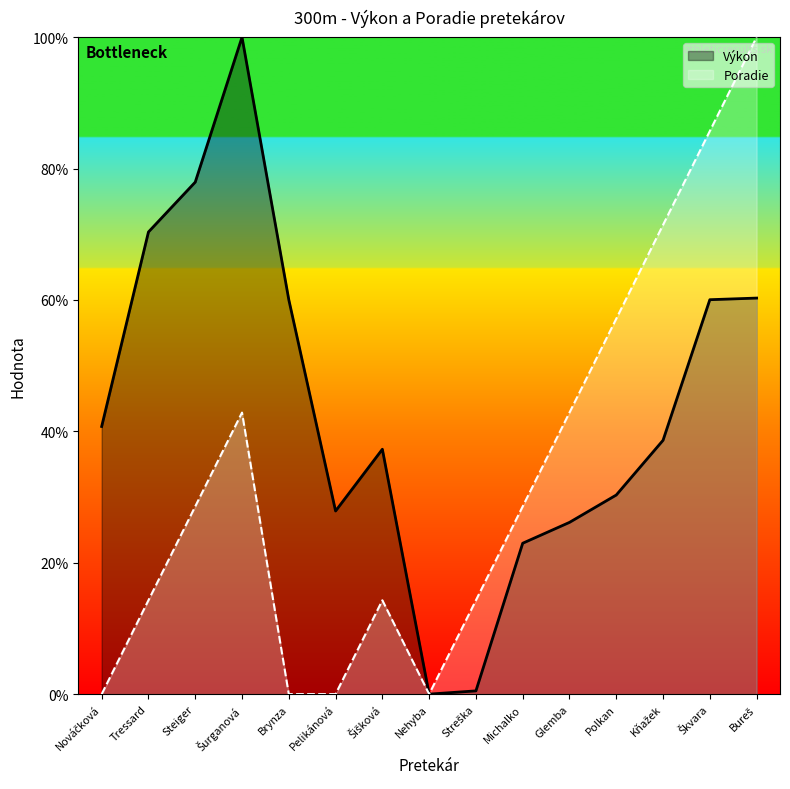

True or false: Výkon and Poradie cross at least once.

False